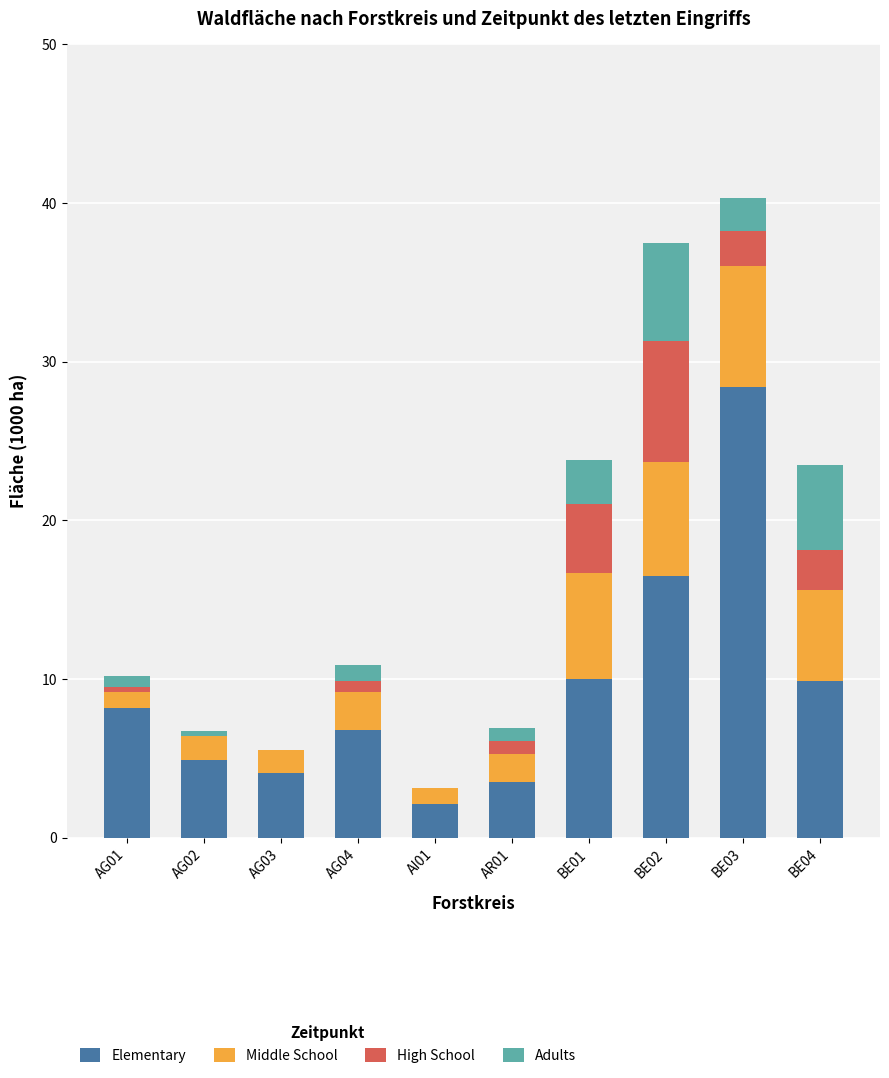

Which category has the highest value in the Elementary series?

BE03